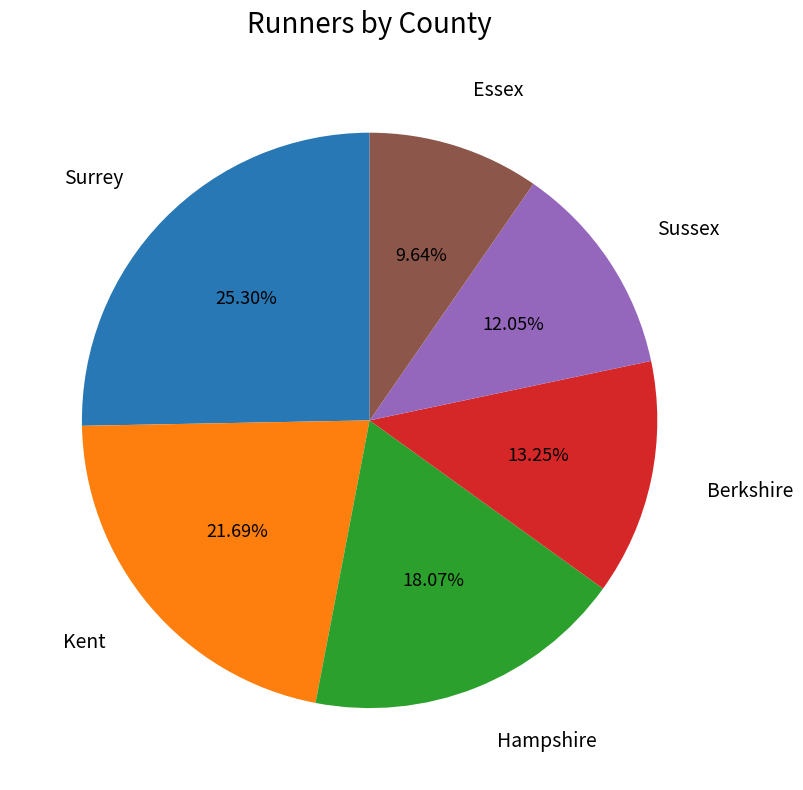

Does any single category account for the majority?

No